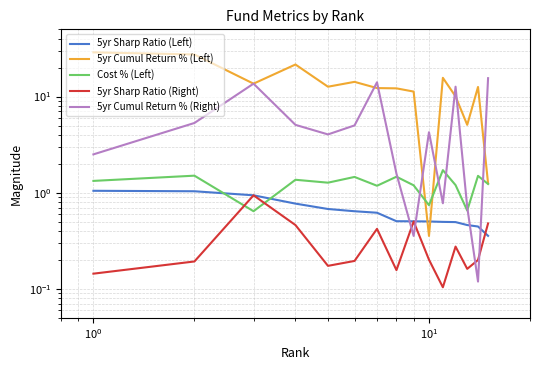

At how many categories does at least one series exceed 18?

3